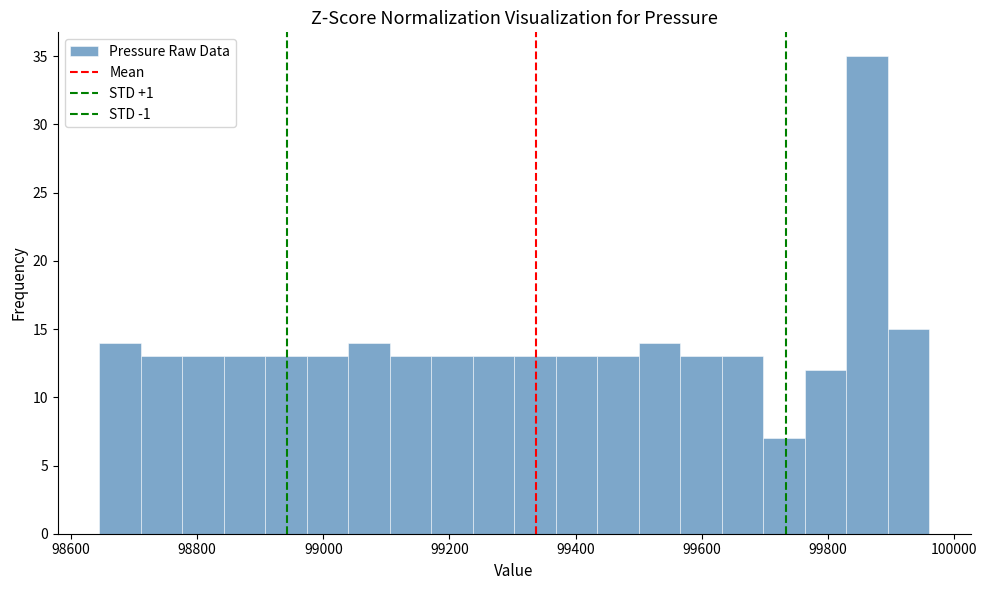

Around what value on the x-axis is the tallest bar? Give the approximate position of its centre, as read against the axis.

99860